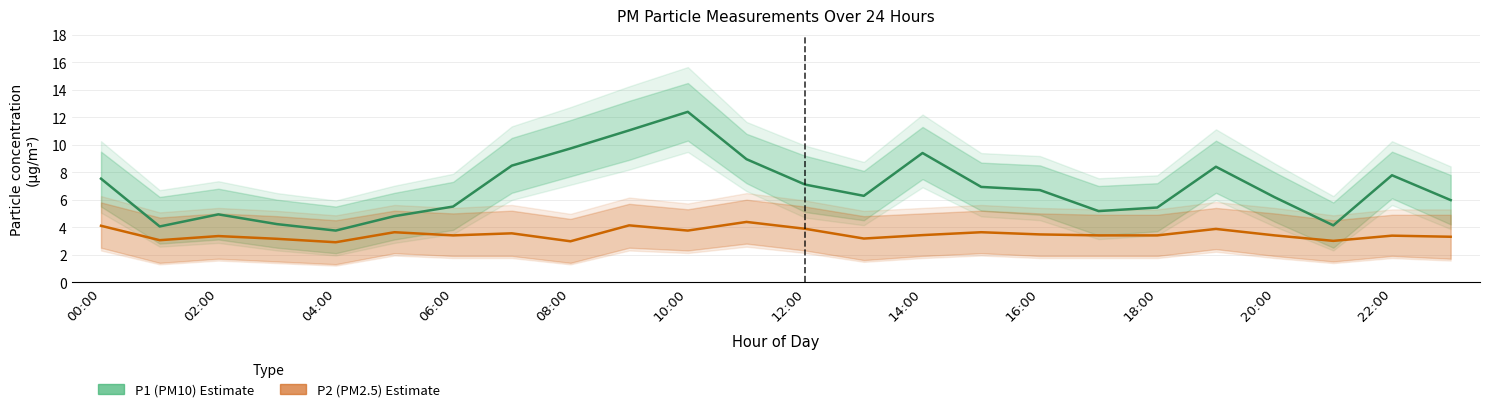

In P1 (PM10), how many points are higher than both neighbors (excluding endpoints)?

5